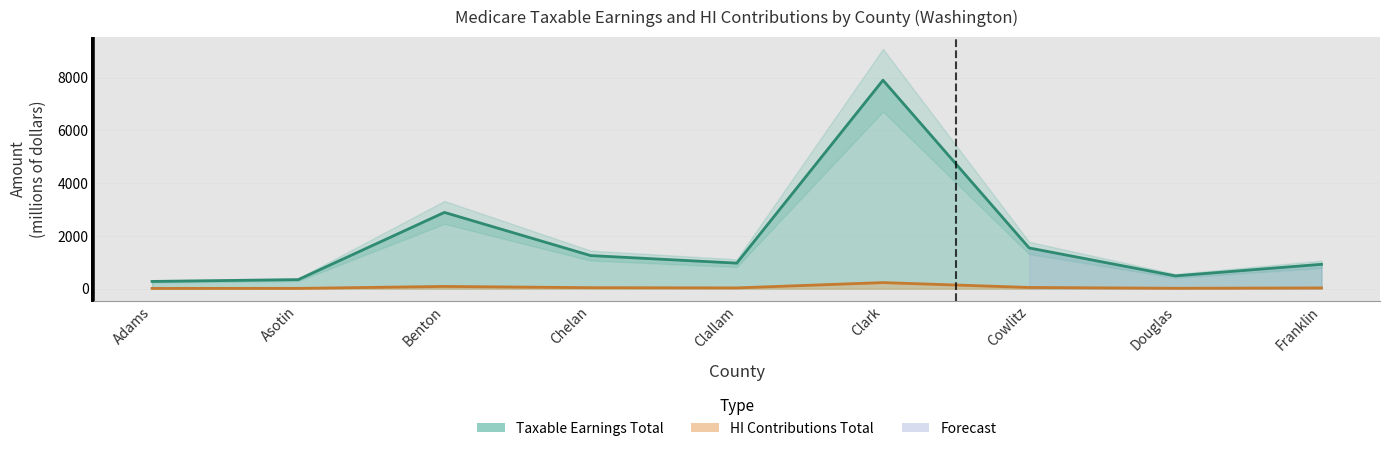

Reading right to left, what are all the values shown in this chart?

Taxable Earnings Total: Franklin=922.2	Douglas=483.5	Cowlitz=1541.5	Clark=7898.9	Clallam=966.4	Chelan=1252.5	Benton=2888.7	Asotin=341.1	Adams=273.0
HI Contributions Total: Franklin=26.7	Douglas=14.0	Cowlitz=44.7	Clark=229.1	Clallam=28.0	Chelan=36.3	Benton=83.8	Asotin=9.9	Adams=7.9